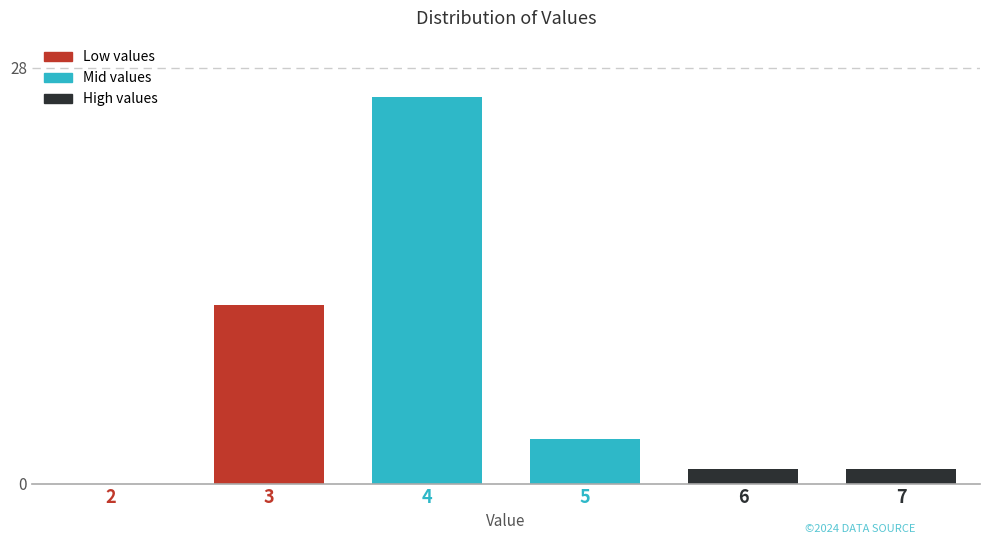

Reading left to right, extract all data points from this chart.

2=0	3=12	4=26	5=3	6=1	7=1